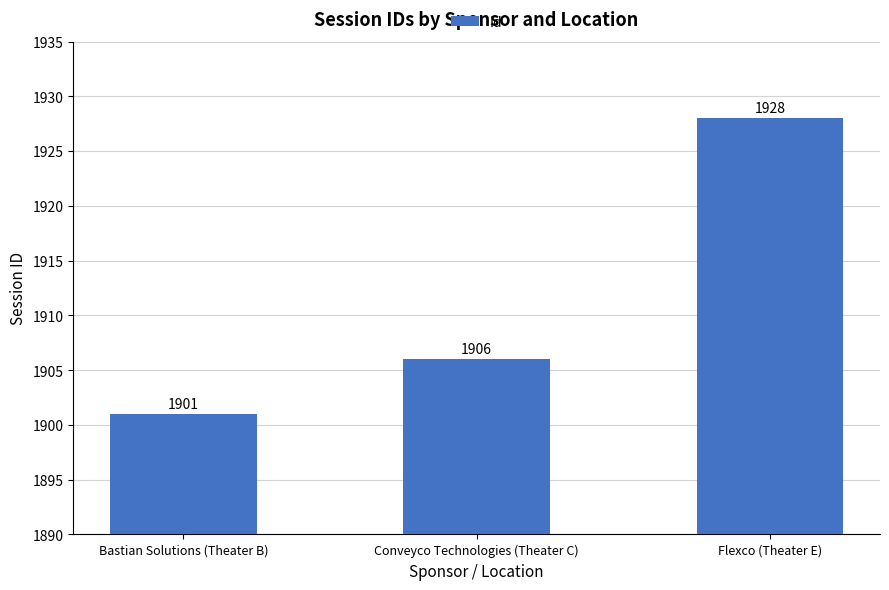

What is the label of the 1st bar from the left?

Bastian Solutions (Theater B)